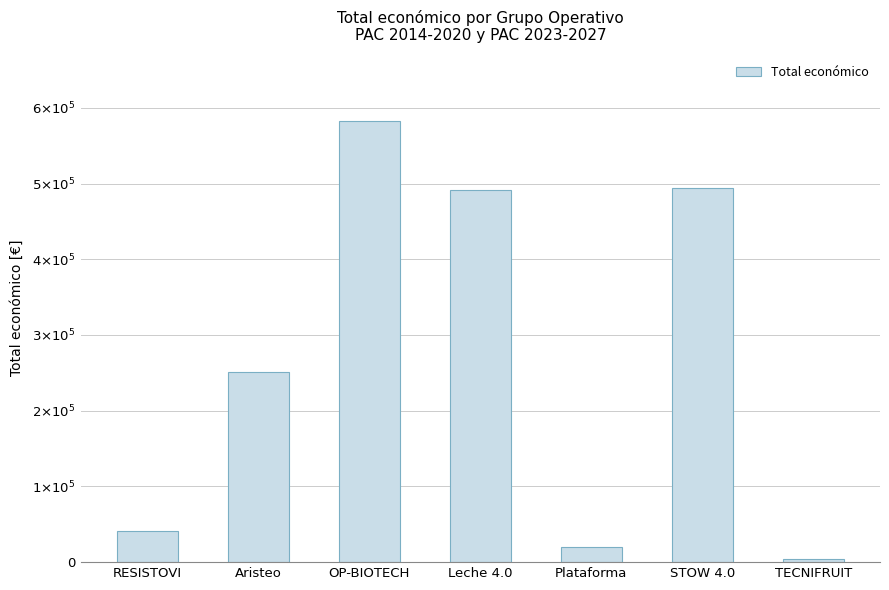

Which category has the lowest value across all series?

TECNIFRUIT